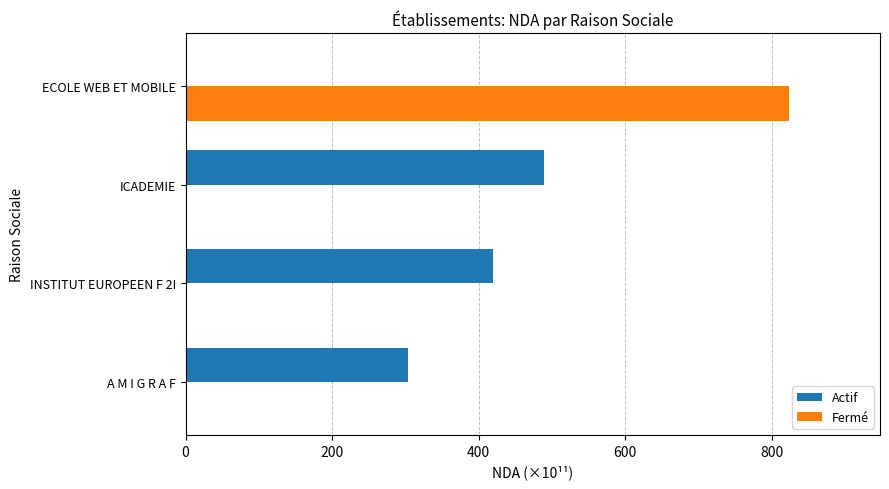

At which label does Fermé reach its peak?

ECOLE WEB ET MOBILE